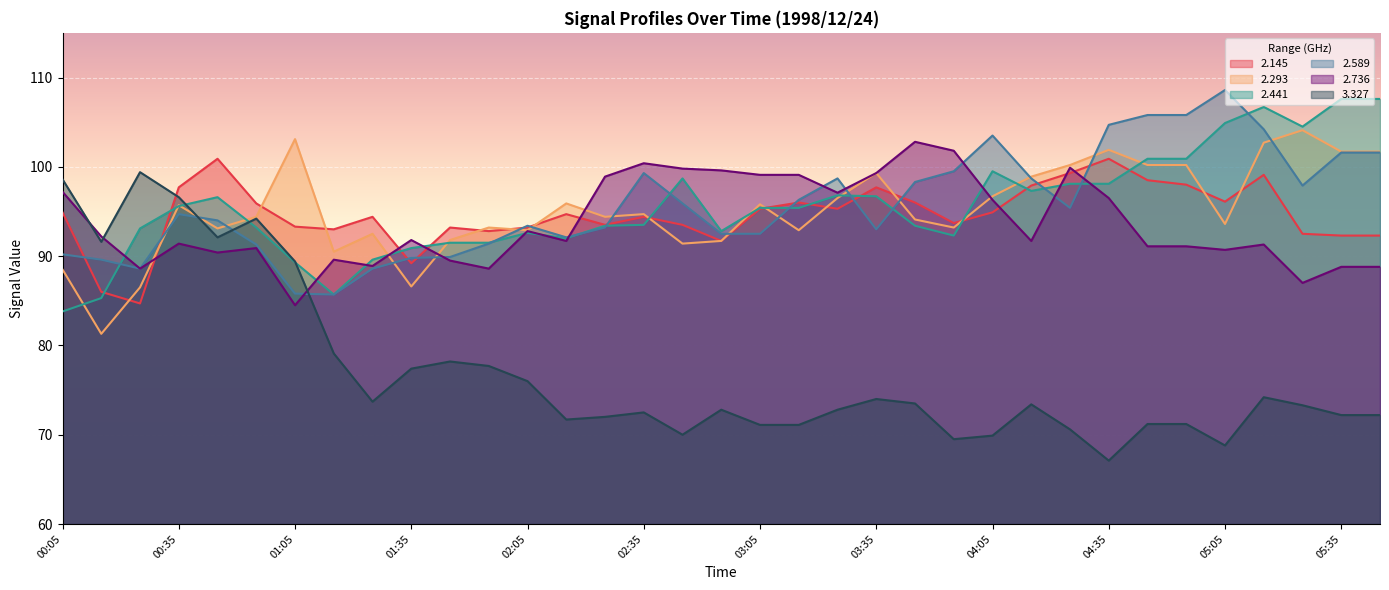

Which series ends up on top after the final intersection of 2.736 and 2.441?

2.441